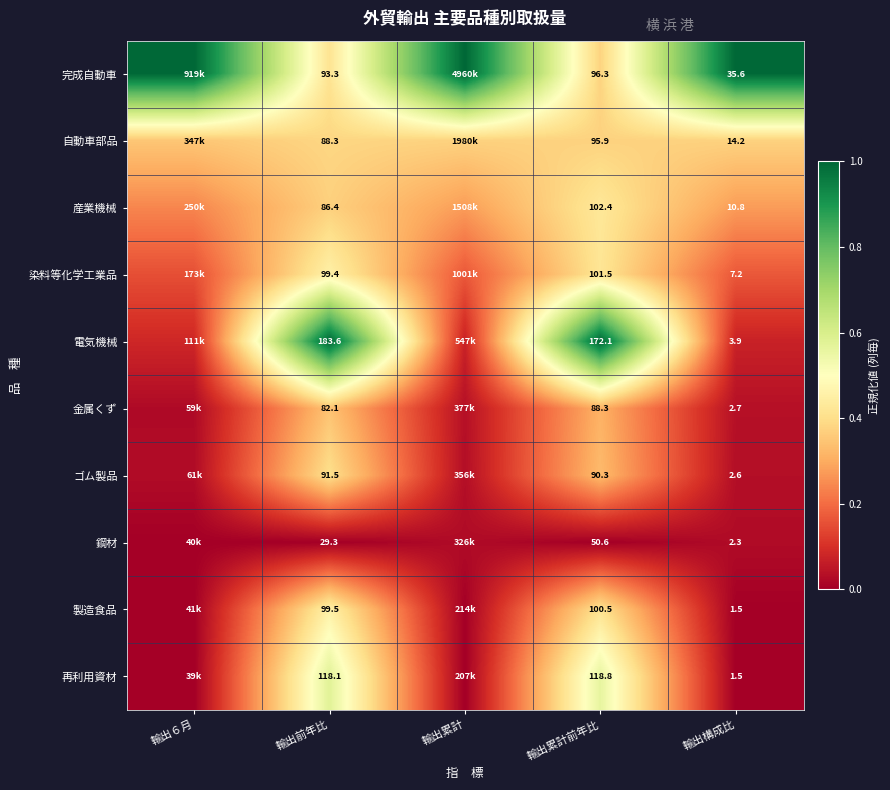

Is the value of 染料等化学工業品 at 輸出構成比 greater than the value of 産業機械 at 輸出構成比?

No